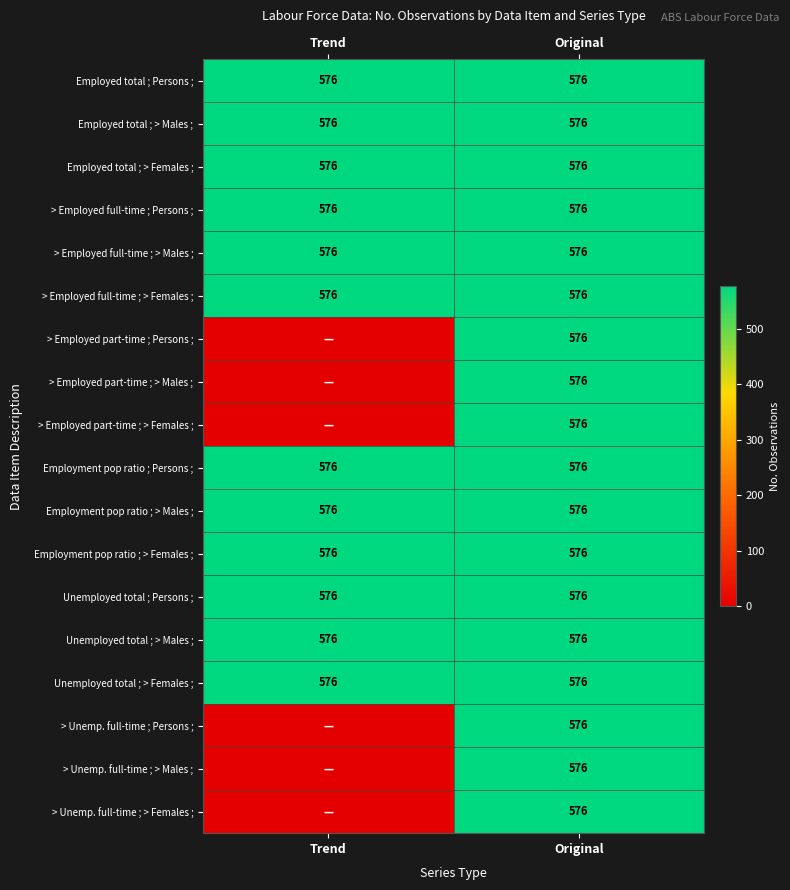

Which has a higher value, Trend or Original?

Trend